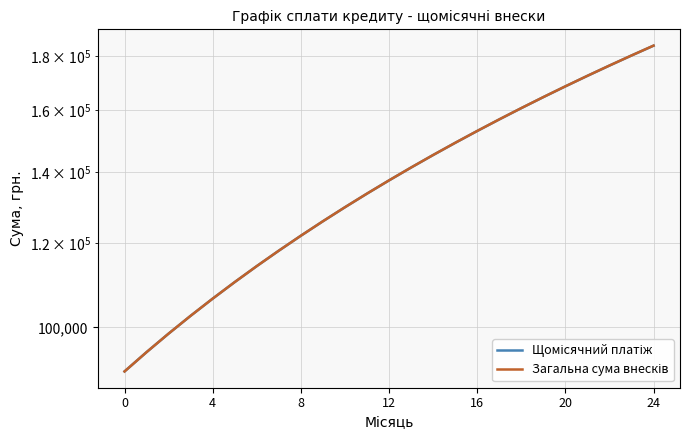

Which series has the largest range (max minus min)?

Загальна сума внесків